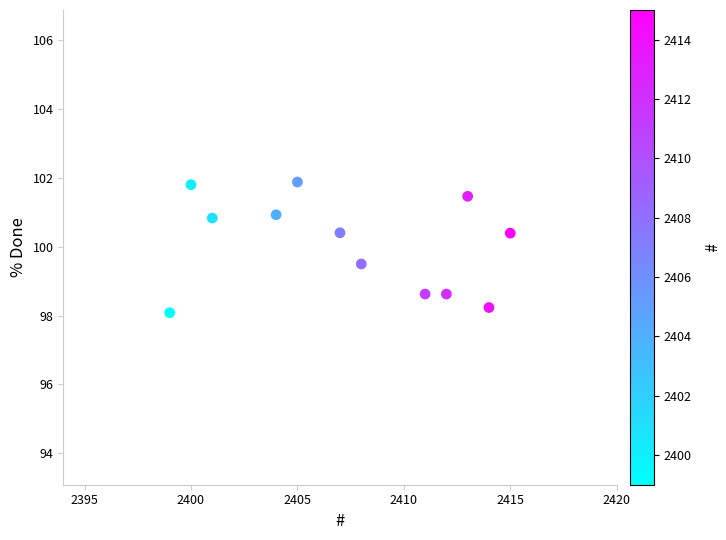

What is the range of X values (max minus min)?

16.0